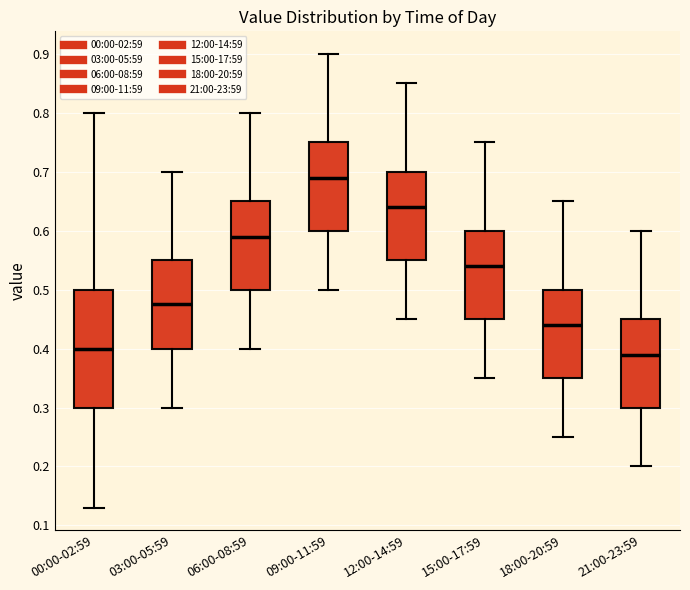

Where does the upper whisker of the box for 06:00-08:59 end on the y-axis? The values are not printed on the chart, so give them approximately, as read against the axis.

0.80